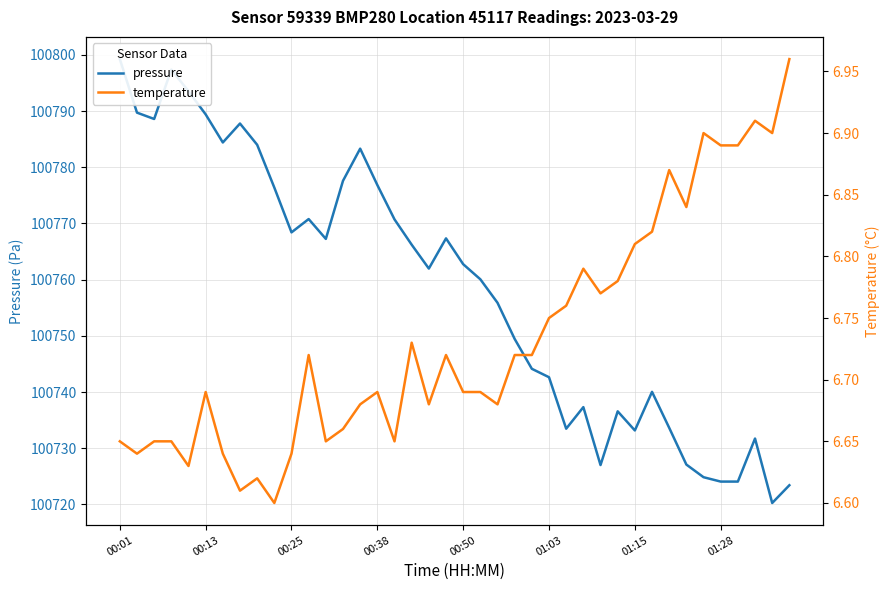

Is it true that temperature equals 9.2 at 37?

False